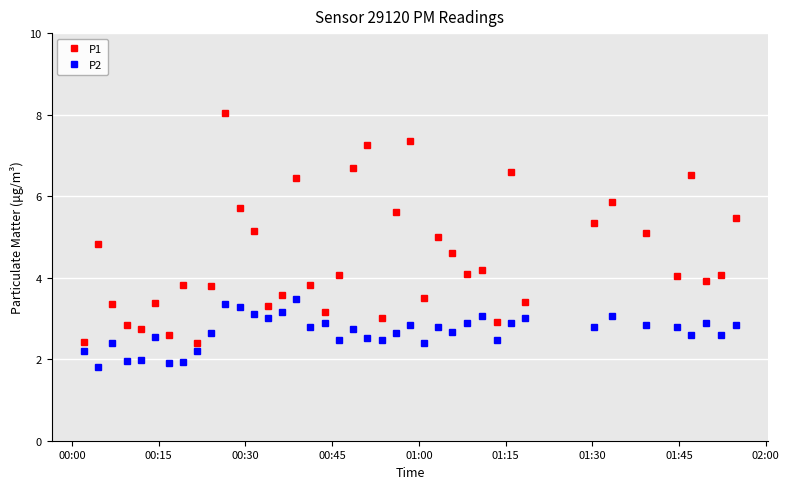

What are all the series names shown in the legend?

P1, P2